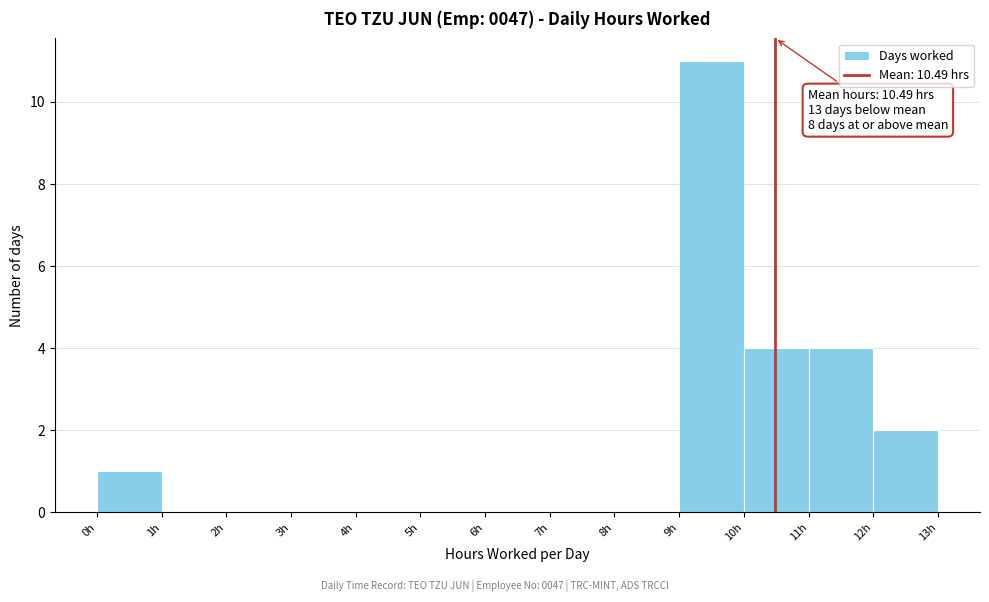

Over which range of the x-axis is the bar tallest?

9 to 10